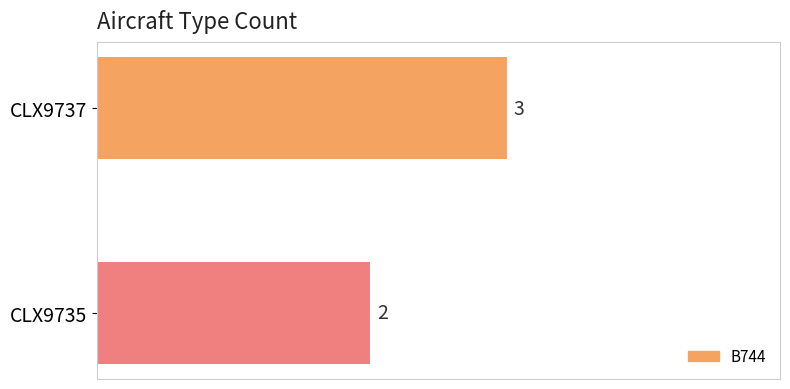

What is the sum of the values at CLX9735 and CLX9737?

5